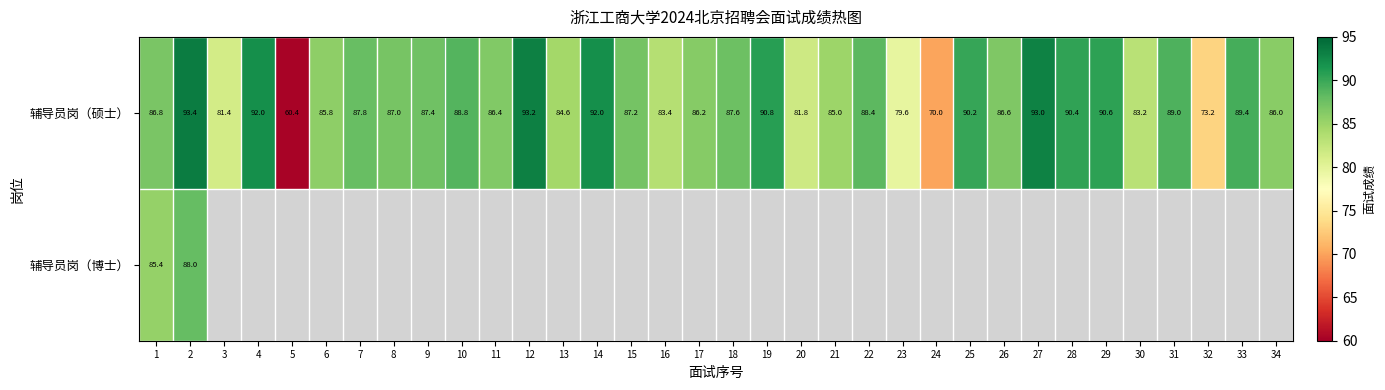

Where is 辅导员岗（硕士） nearest to the value 76?

32